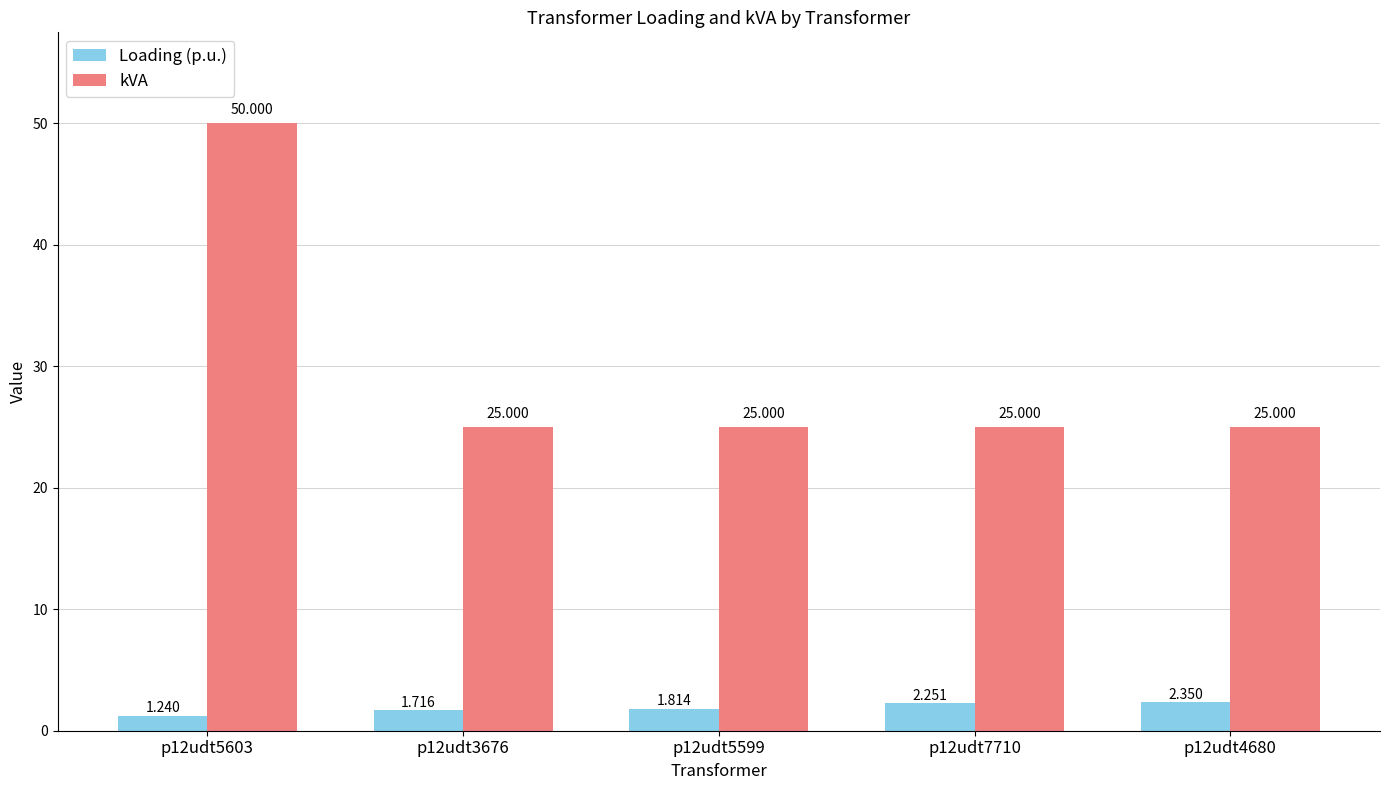

Which series has the widest spread of values?

kVA